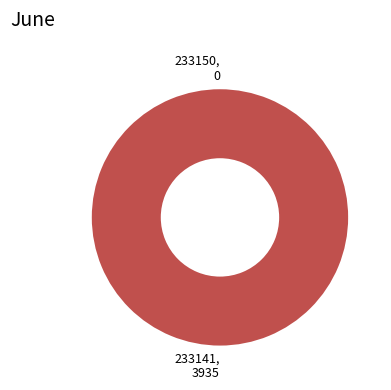

How many slices are in this pie chart?

2